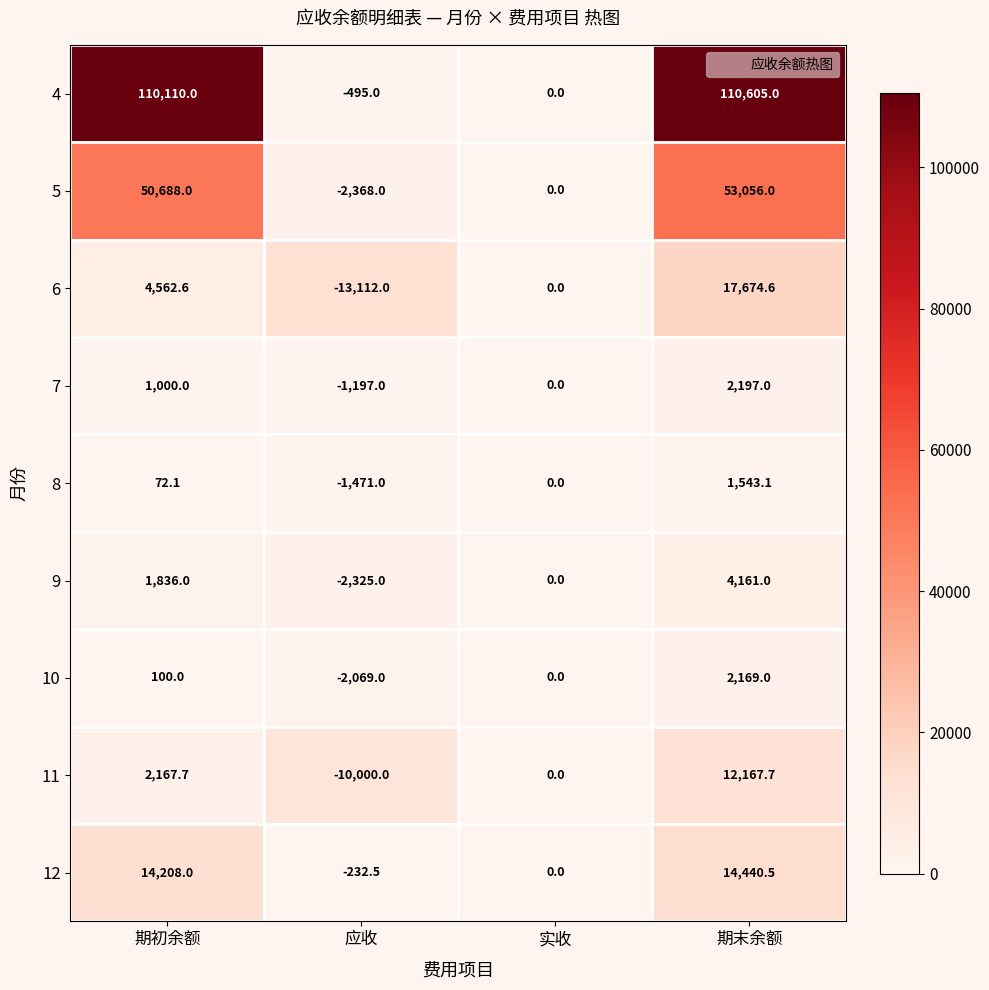

Between 期初余额 and 期末余额, which series saw the biggest shift?

6